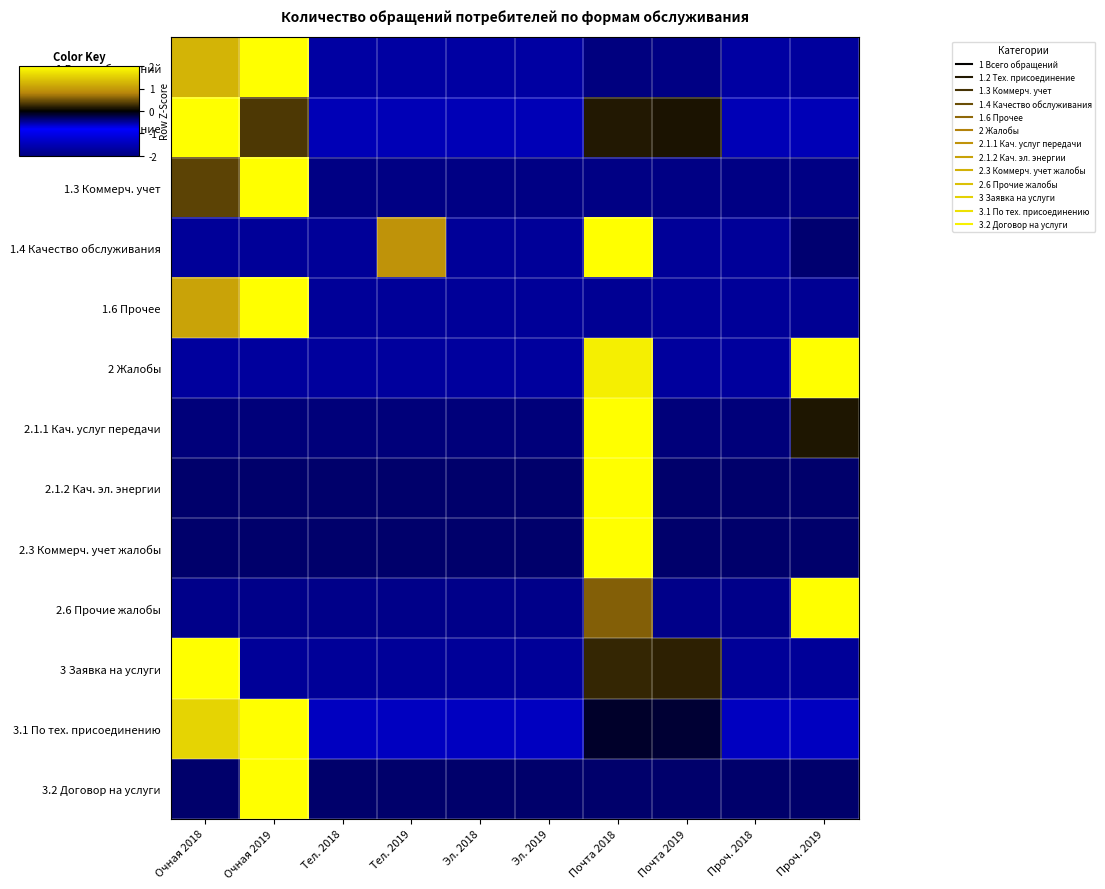

Which series has the largest range (max minus min)?

1.2 Тех. присоединение